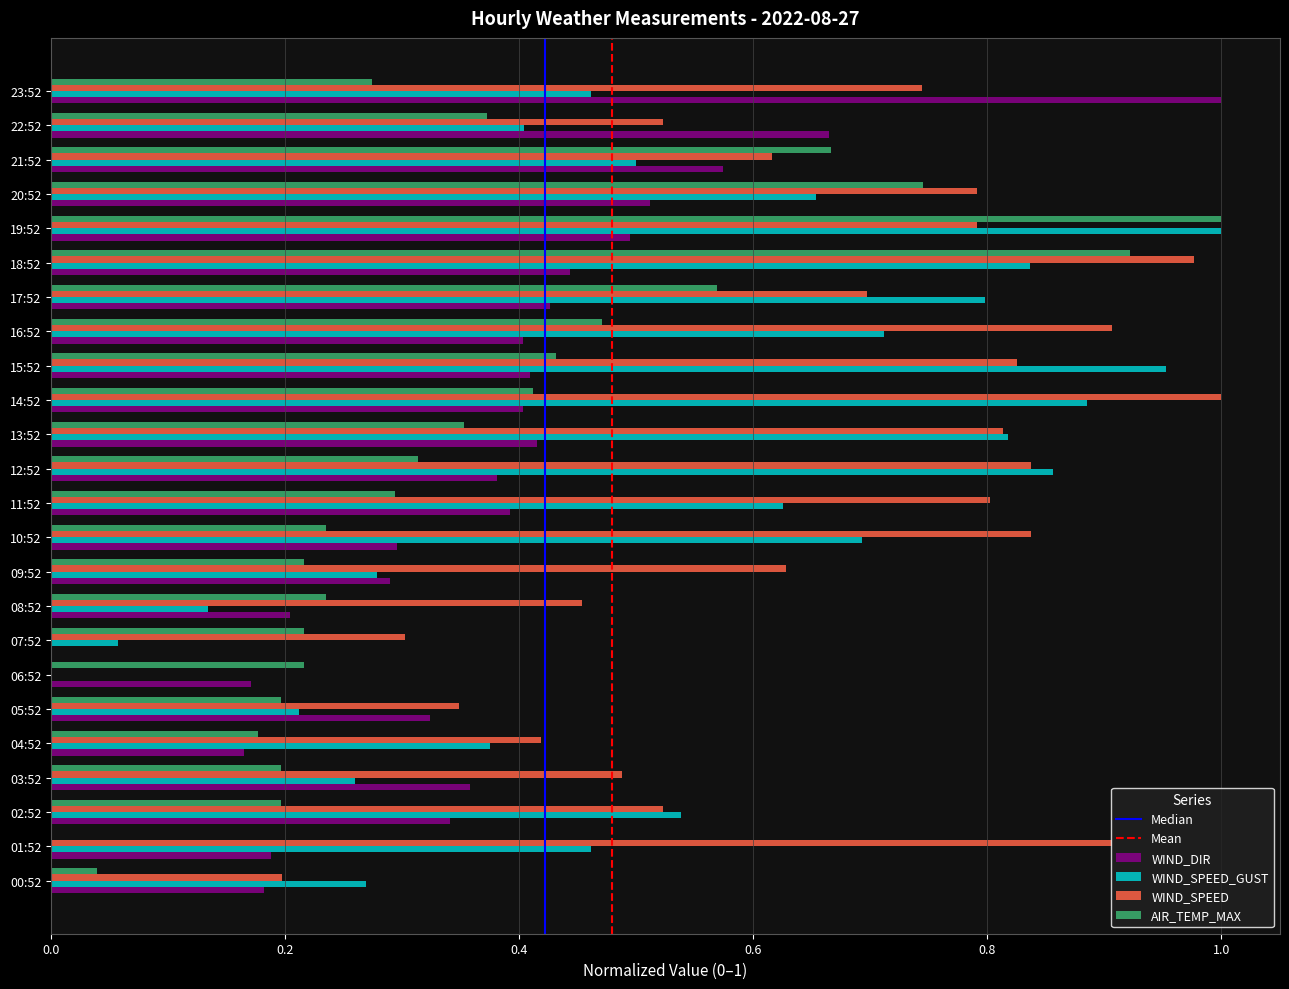

The value of WIND_SPEED at 23:52 is 1.0. True or false?

False